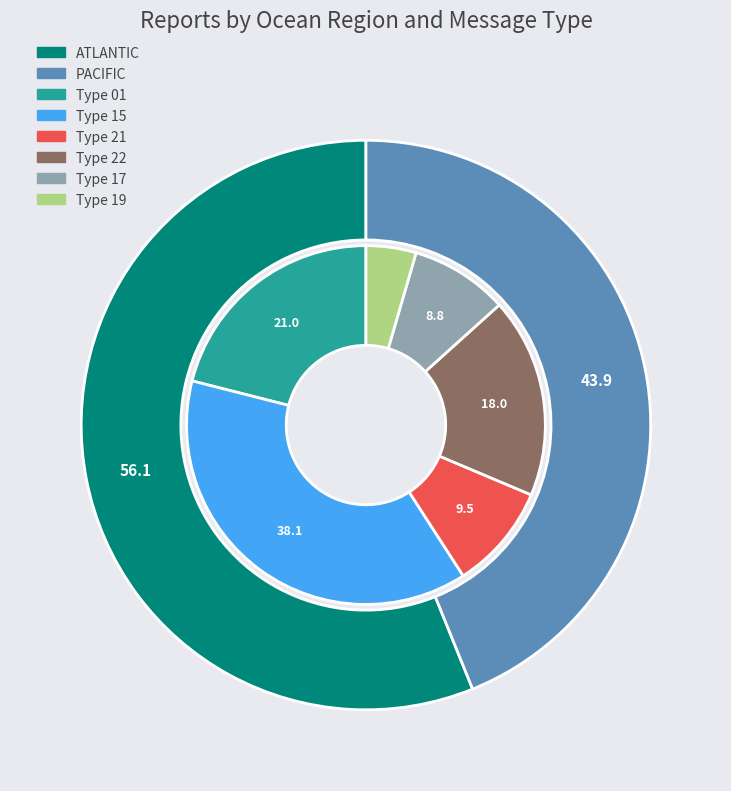

What is the largest slice in the pie chart?

ATLANTIC